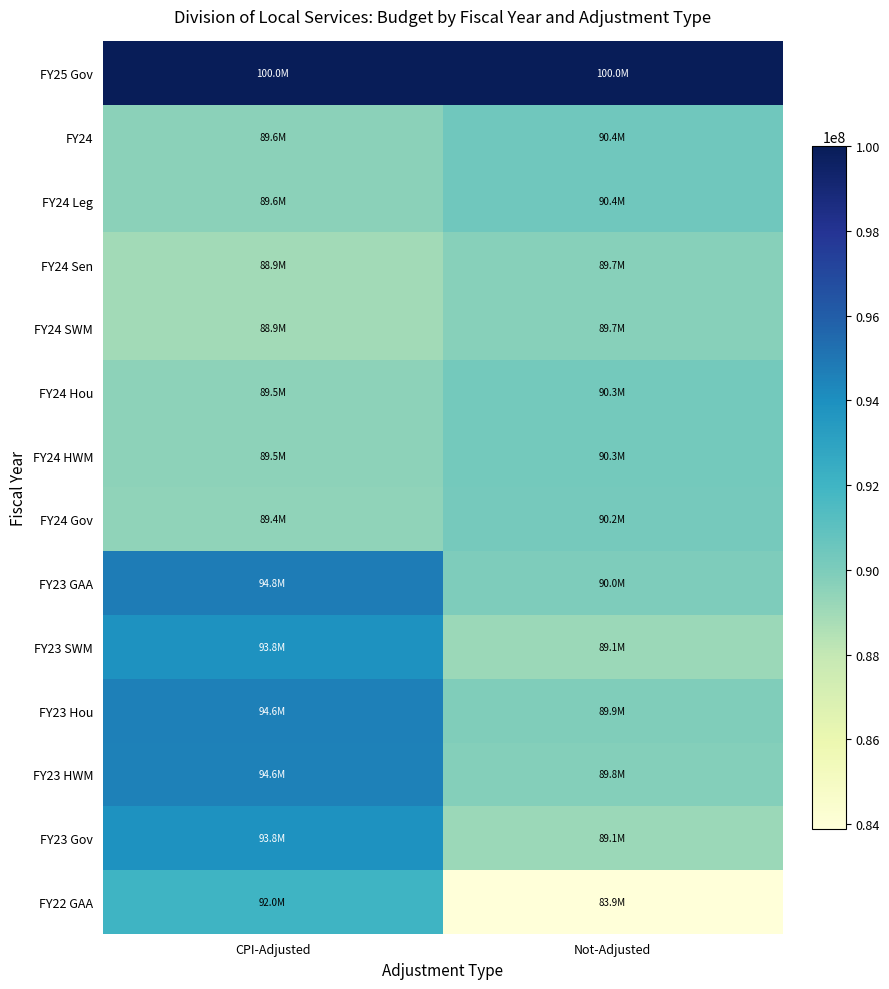

List the series in order of their peak value, lowest first.

FY24 Sen, FY24 SWM, FY24 Gov, FY24 Hou, FY24 HWM, FY24, FY24 Leg, FY22 GAA, FY23 SWM, FY23 Gov, FY23 HWM, FY23 Hou, FY23 GAA, FY25 Gov